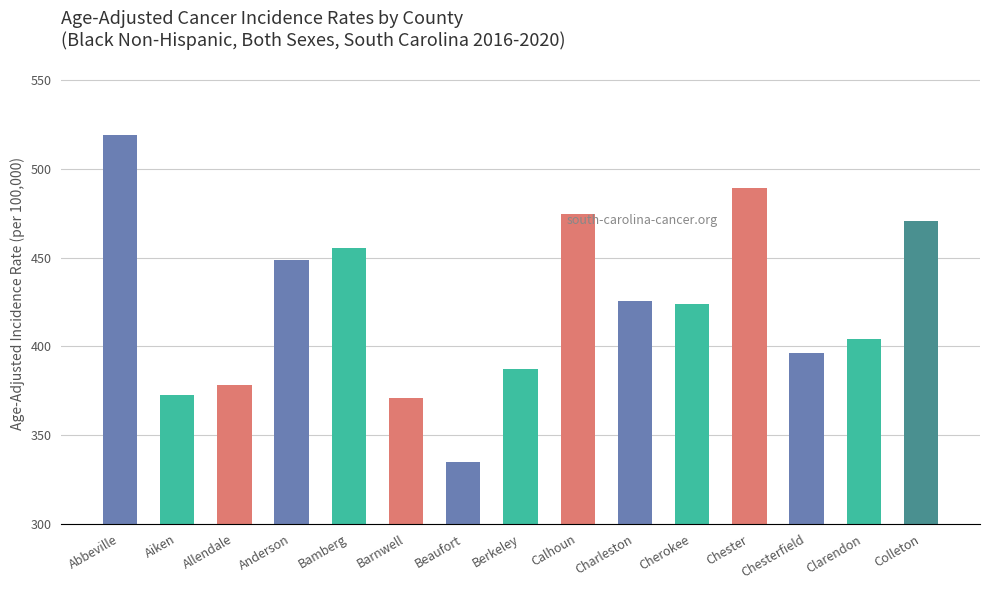

What is the label of the 3rd bar from the left?

Allendale